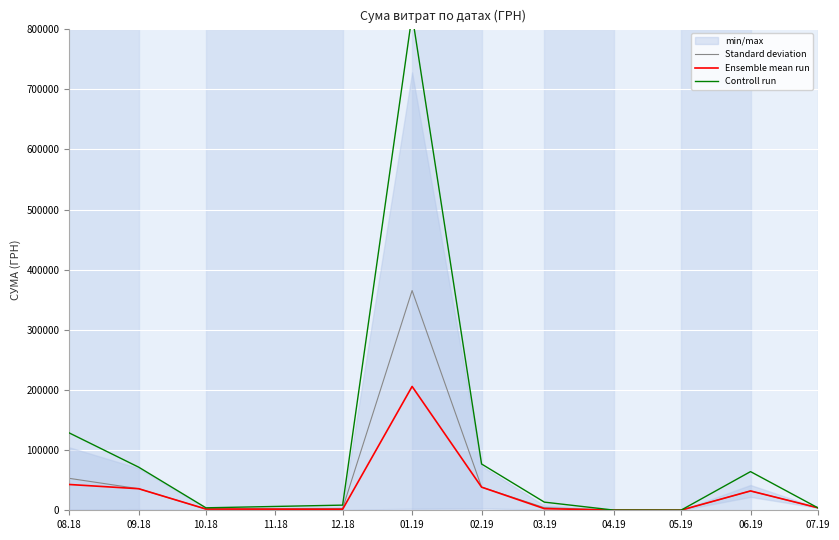

Between 06.19 and 03.19, which is larger?

06.19